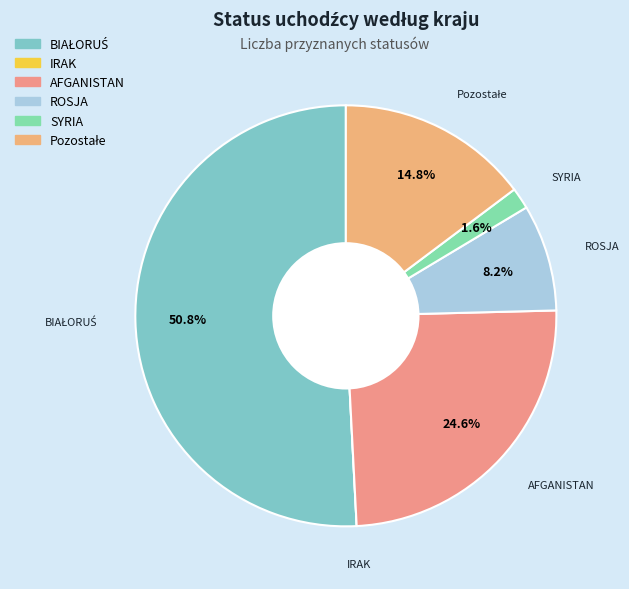

Does any single category account for the majority?

Yes